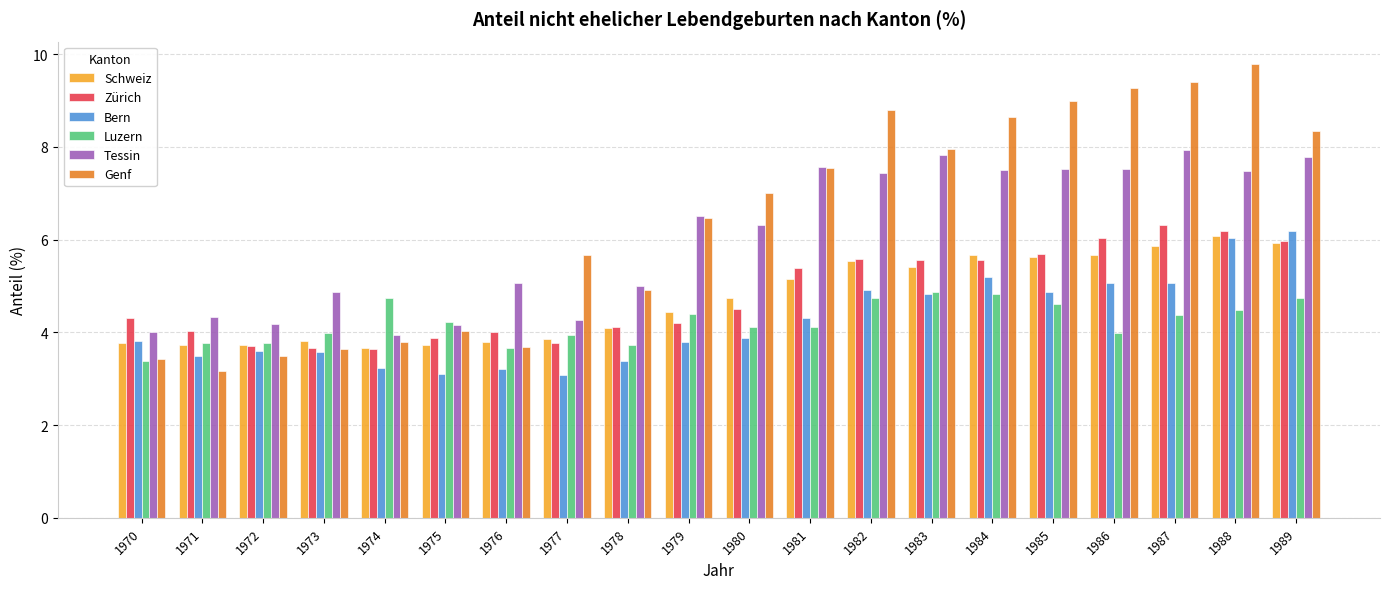

Which series has the largest range (max minus min)?

Genf